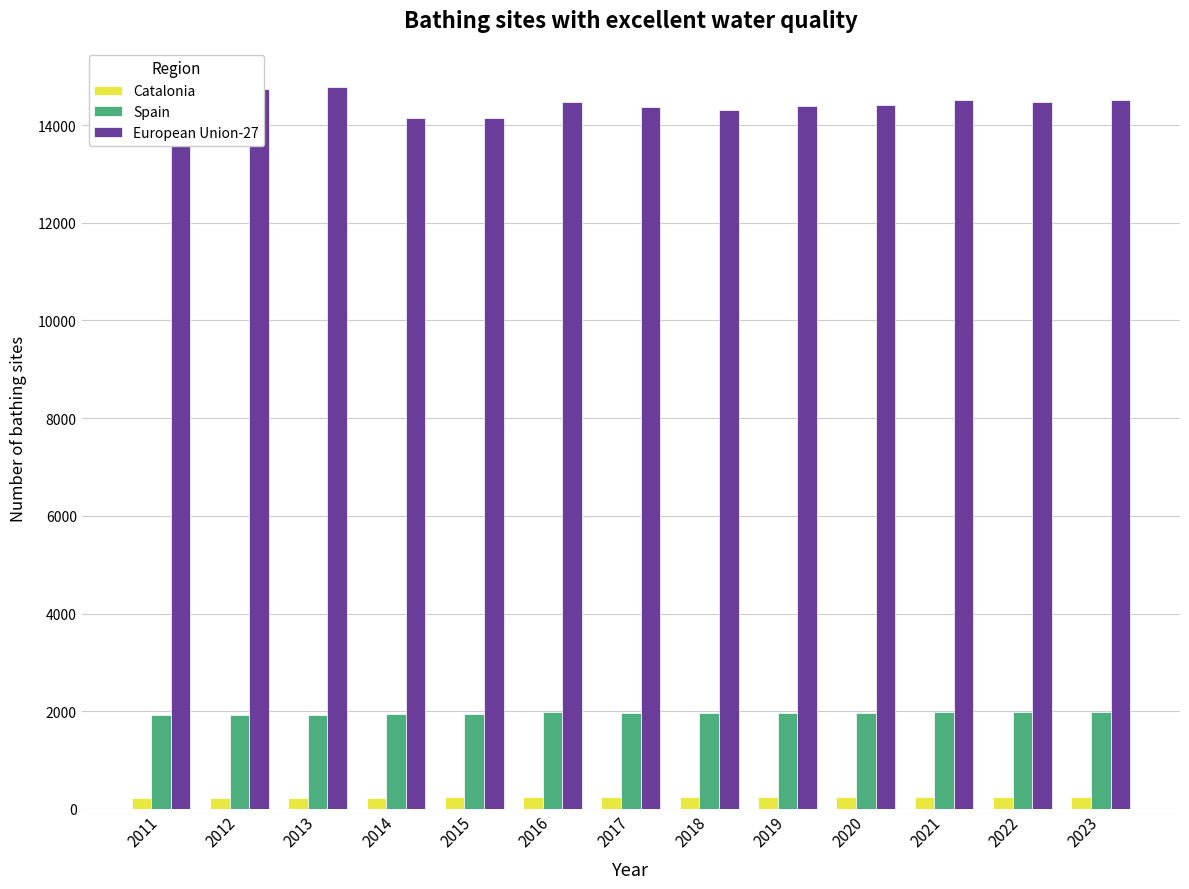

What is the difference between the second highest and minimum values in the Spain series?

61